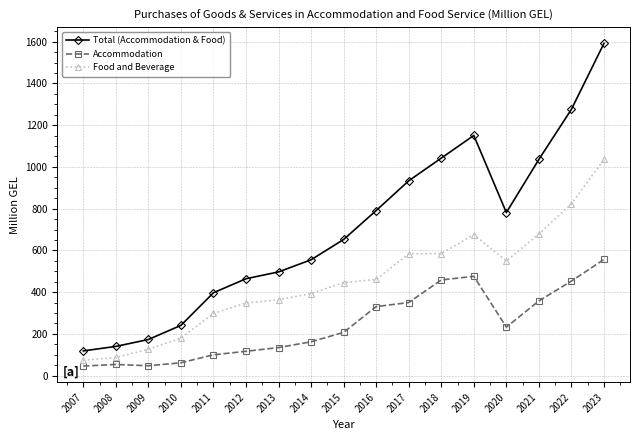

What is the spread (max minus min) of values at 2012?

347.8